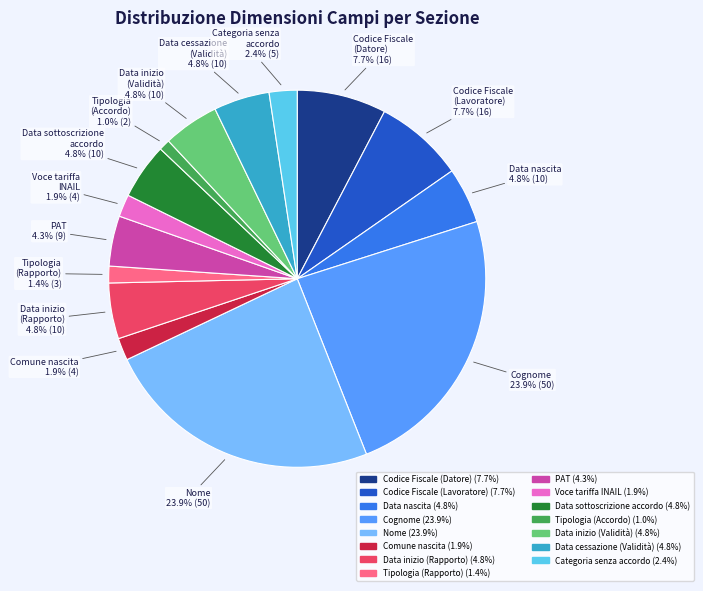

Is Categoria senza accordo the majority of the pie?

No